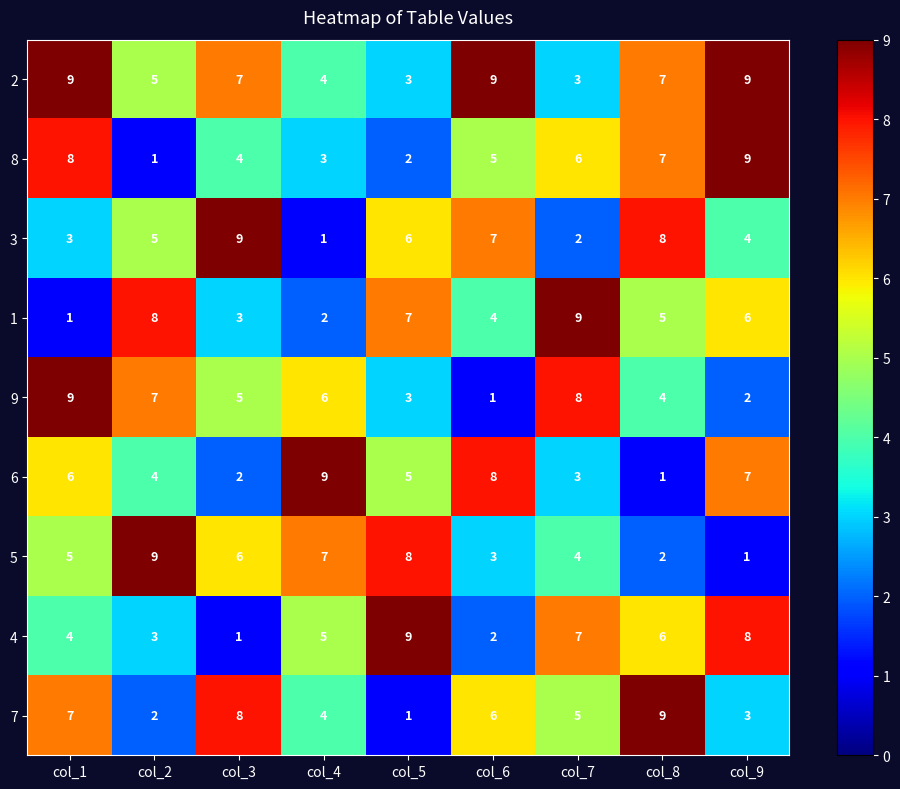

What value does the 6 series have at col_9?

7